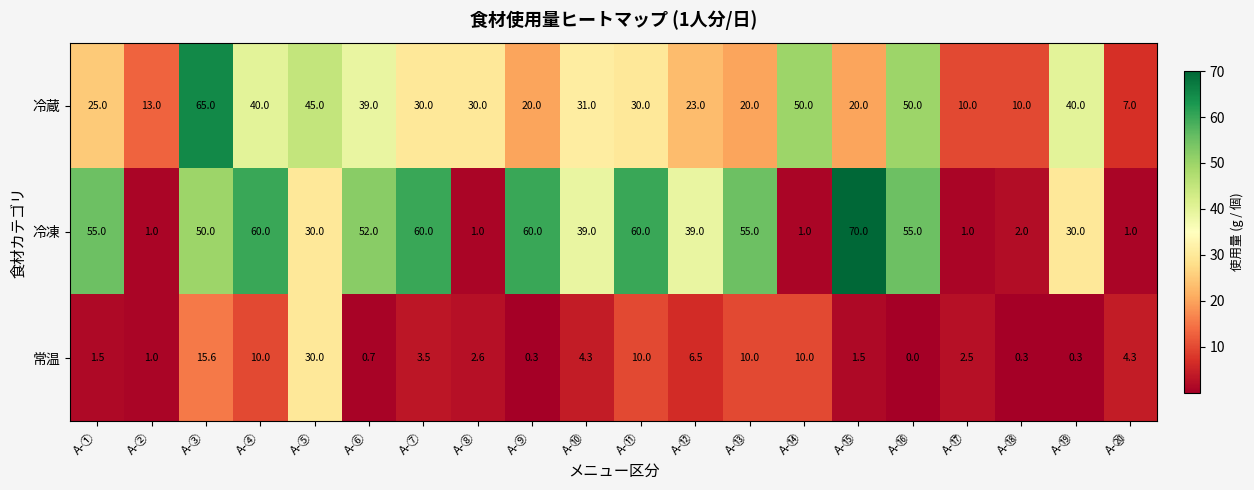

At how many categories does at least one series exceed 2?

20